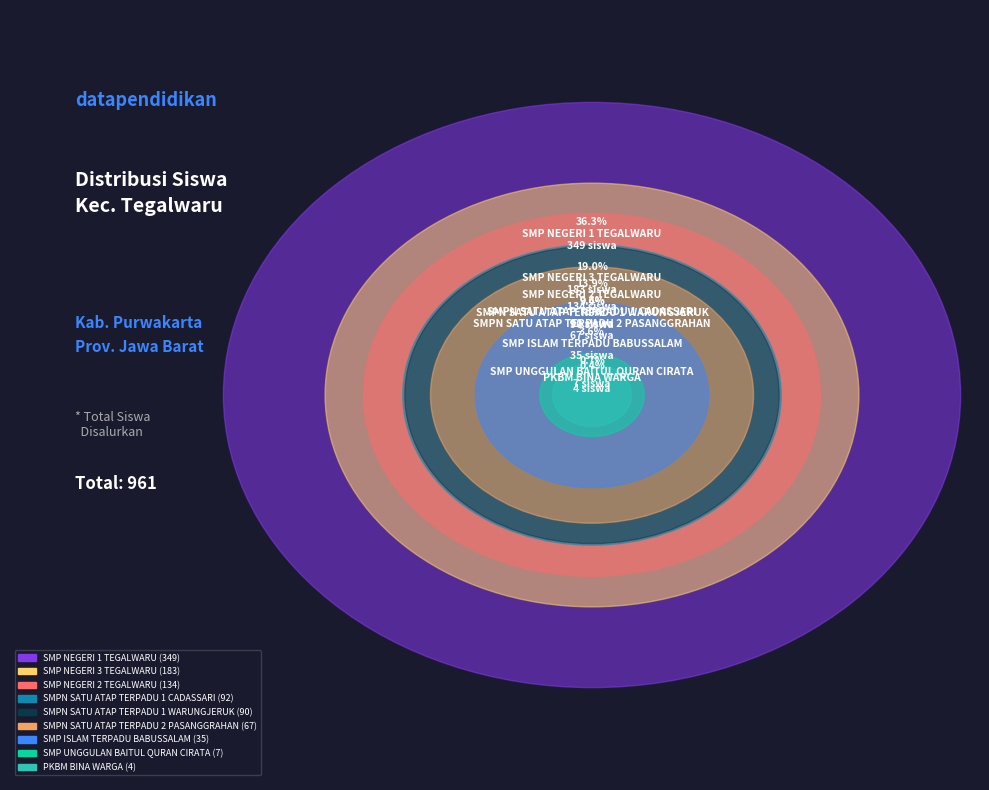

What is the largest slice in the pie chart?

SMP NEGERI 1 TEGALWARU